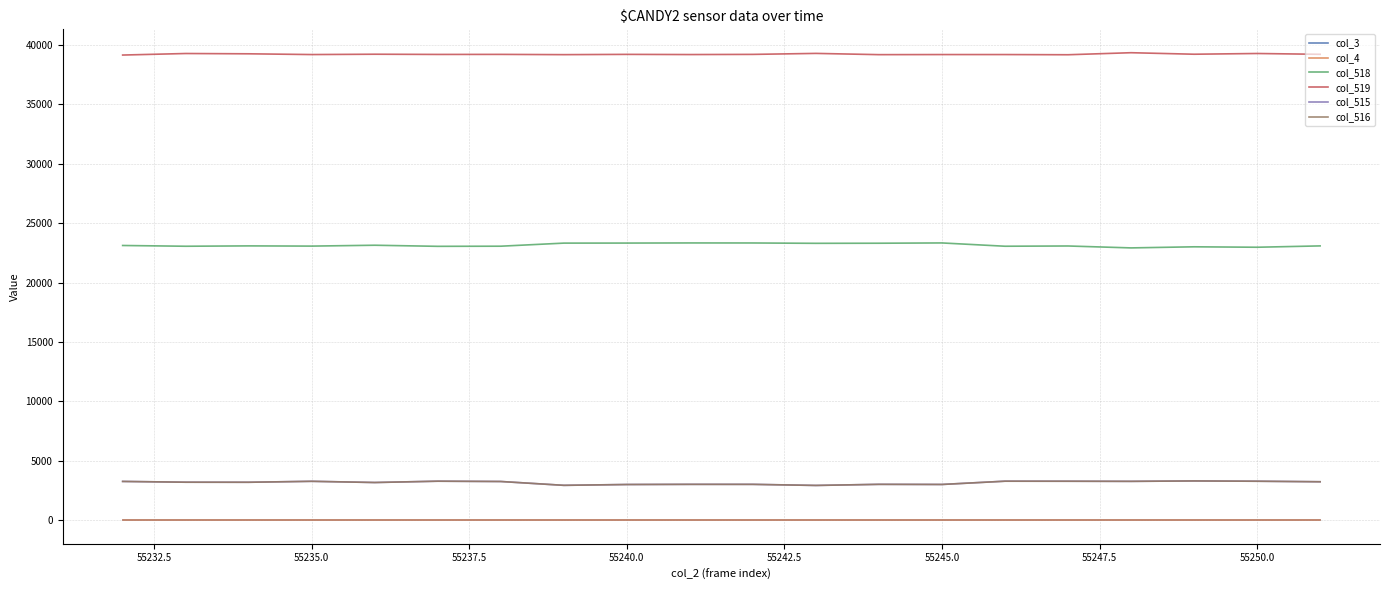

Does the chart have visible grid lines?

Yes